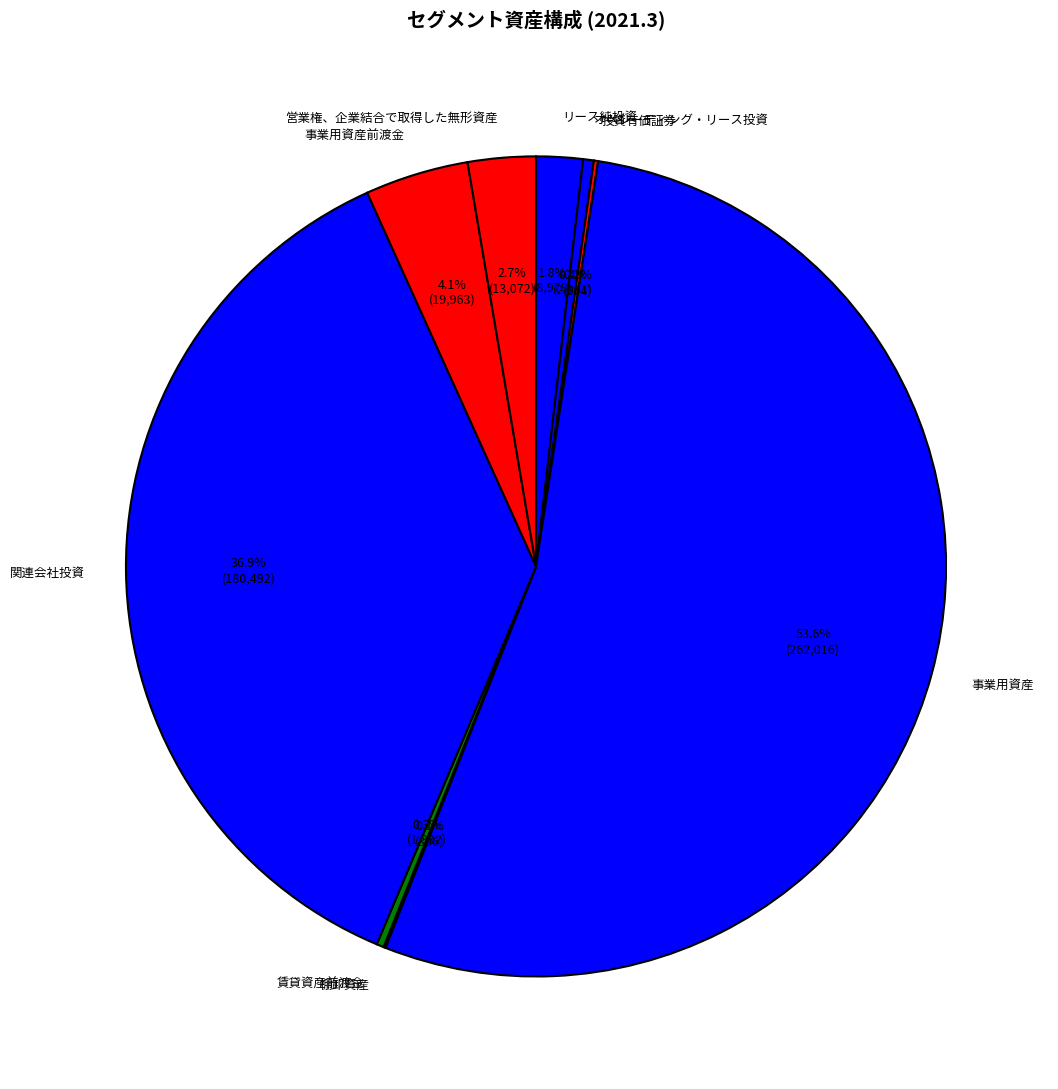

What is the largest slice in the pie chart?

事業用資産